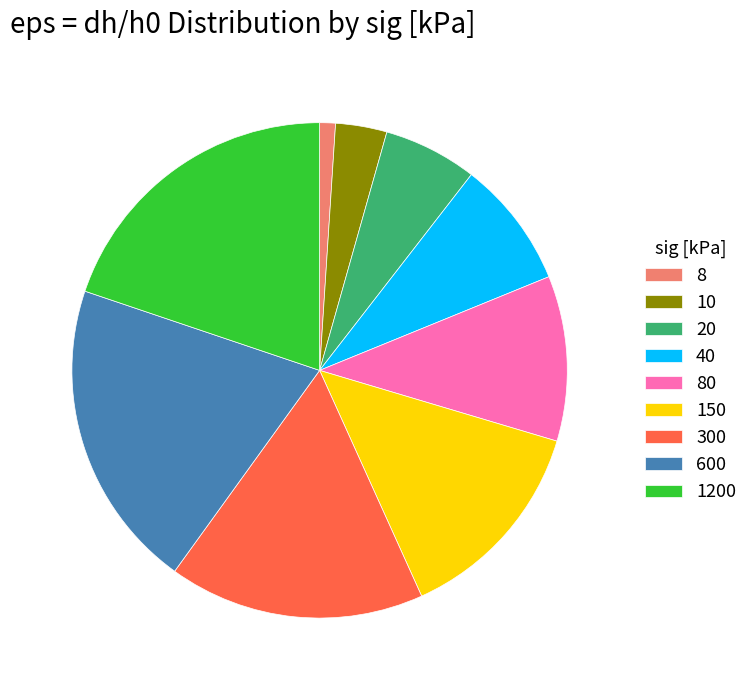

Is it true that 8 is 11% of the pie?

False